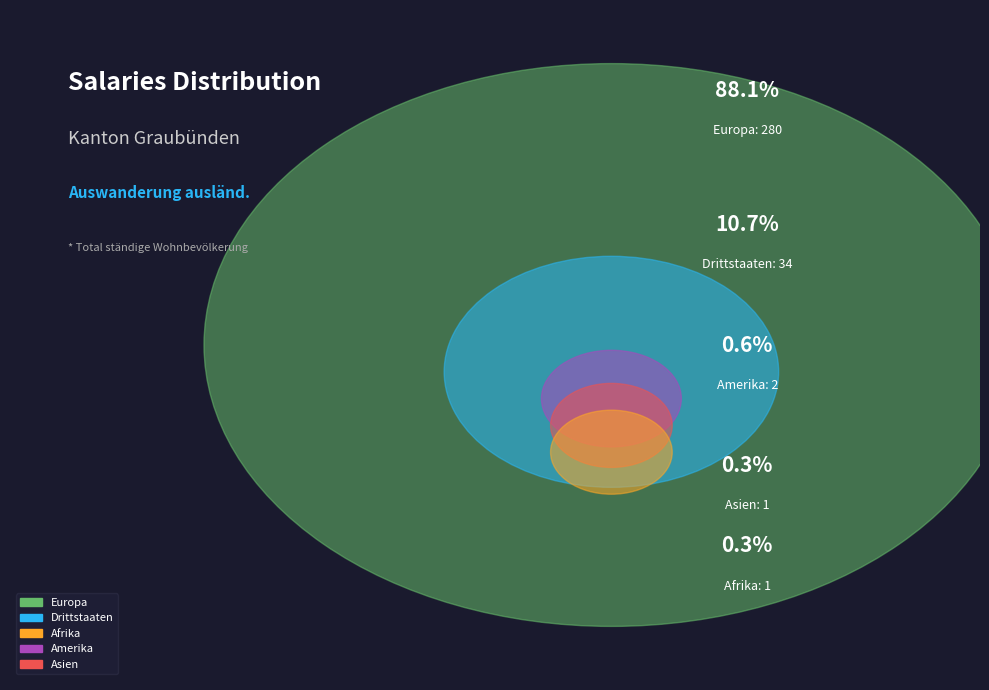

The Drittstaaten slice represents 1% of the pie. True or false?

False